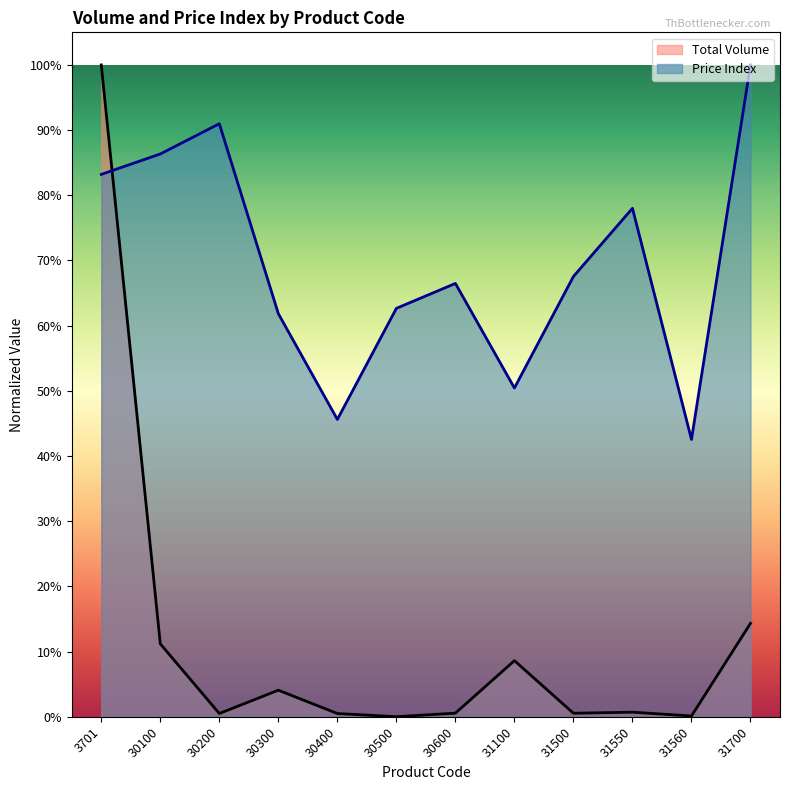

What is the difference between the second highest and second lowest values in the Total Volume series?

0.1